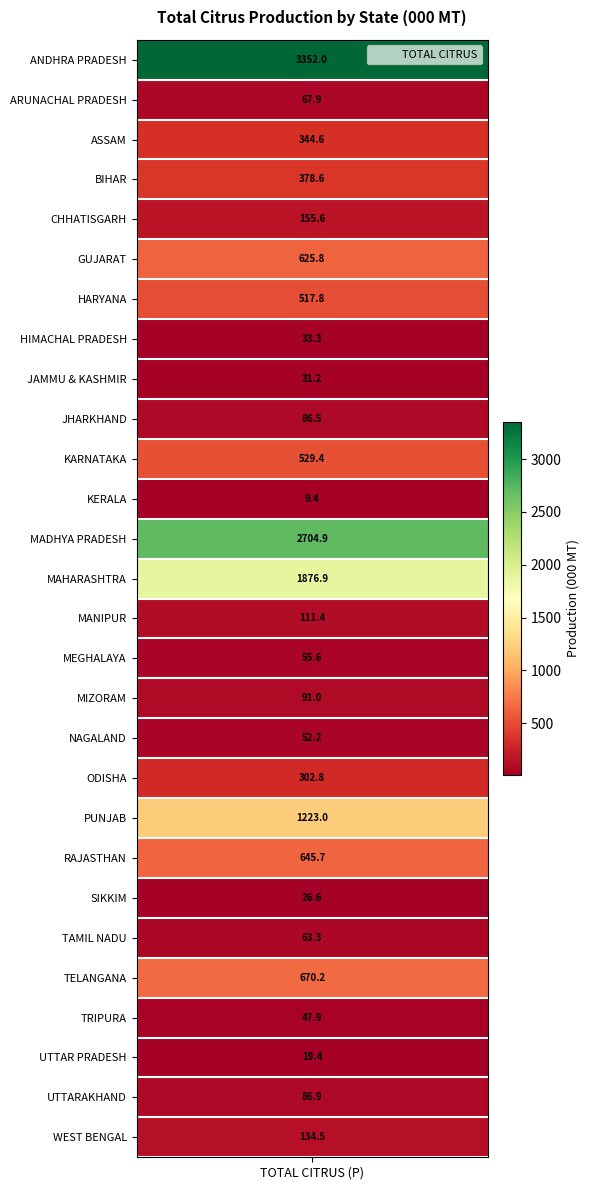

The value at MAHARASHTRA is 656.7. True or false?

False